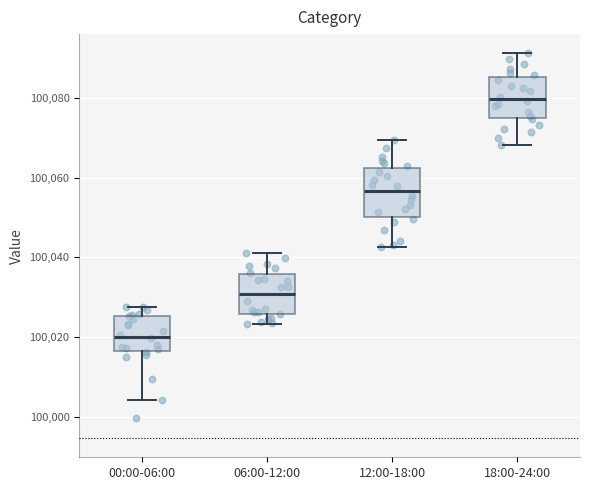

Where does the upper whisker of the box for 12:00-18:00 end on the y-axis? The values are not printed on the chart, so give them approximately, as read against the axis.

100070